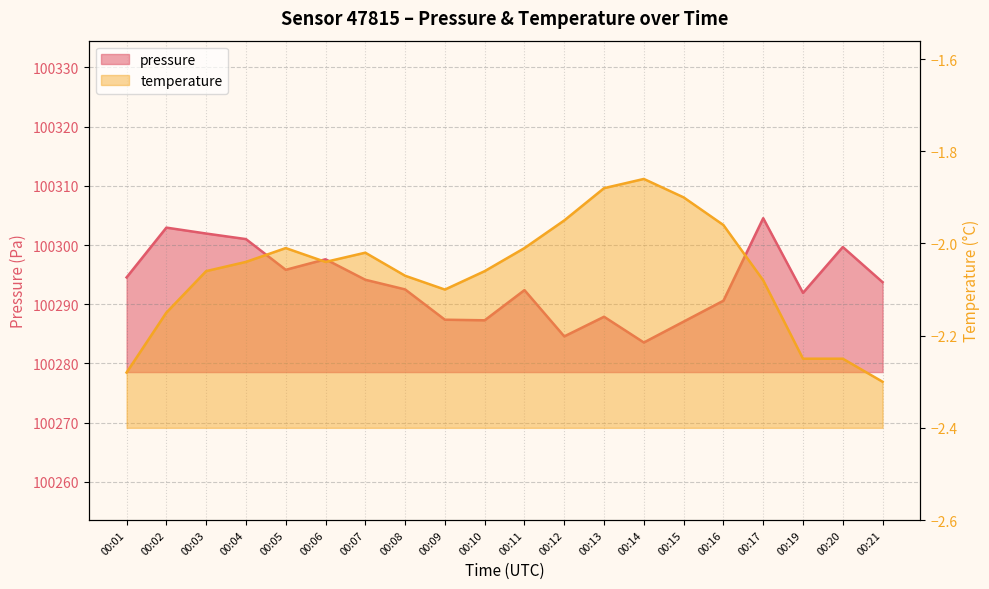

What is the sum of the temperature values at 00:06 and 00:04?

-4.1